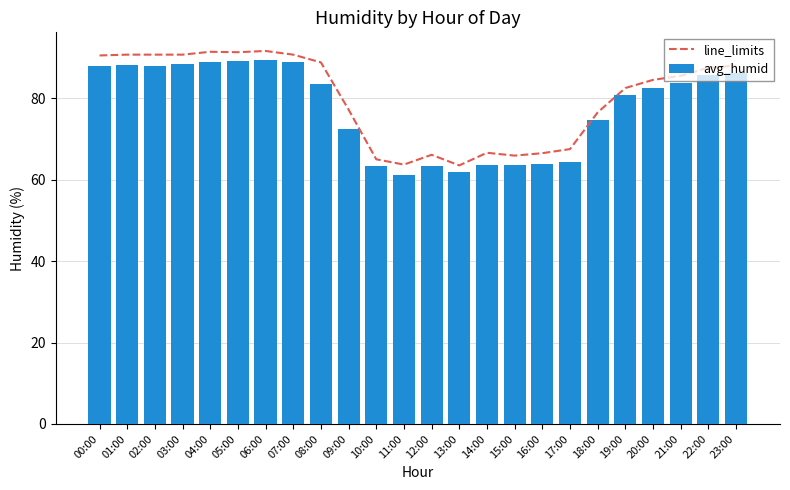

Reading left to right, list all the values displayed in this chart.

line_limits: 00:00=90.5	01:00=90.7	02:00=90.7	03:00=90.7	04:00=91.4	05:00=91.3	06:00=91.6	07:00=90.7	08:00=88.8	09:00=77.2	10:00=65.0	11:00=63.7	12:00=66.1	13:00=63.5	14:00=66.6	15:00=65.9	16:00=66.5	17:00=67.5	18:00=76.5	19:00=82.5	20:00=84.5	21:00=85.5	22:00=87.5	23:00=88.0
avg_humid: 00:00=87.8	01:00=88.2	02:00=87.8	03:00=88.5	04:00=89.0	05:00=89.0	06:00=89.5	07:00=89.0	08:00=83.4	09:00=72.5	10:00=63.4	11:00=61.1	12:00=63.5	13:00=62.0	14:00=63.6	15:00=63.6	16:00=63.9	17:00=64.3	18:00=74.6	19:00=80.7	20:00=82.5	21:00=83.7	22:00=85.8	23:00=86.2